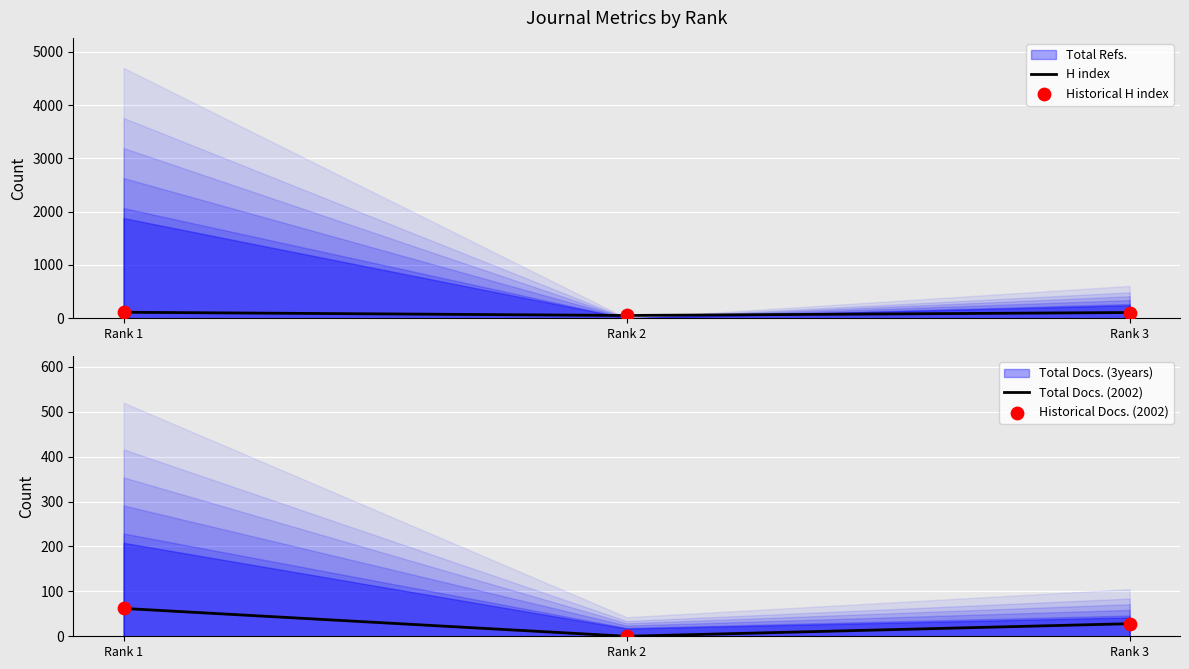

Which series has the largest total across all categories?

H index